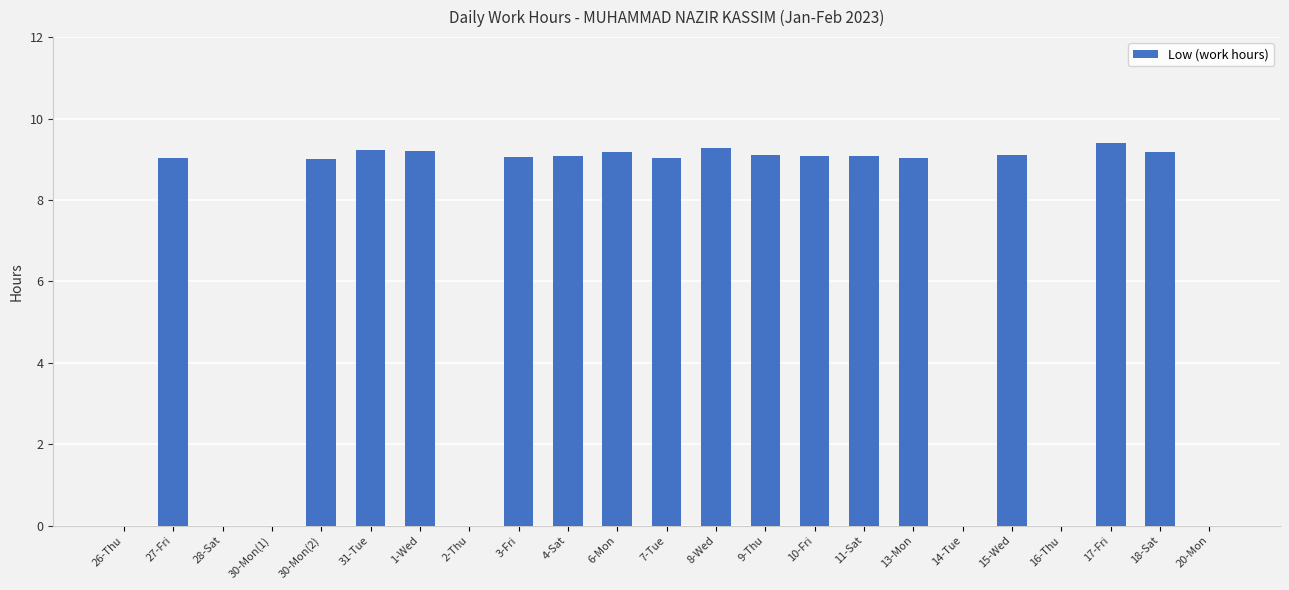

What is the sum of the values at 9-Thu and 28-Sat?

9.1